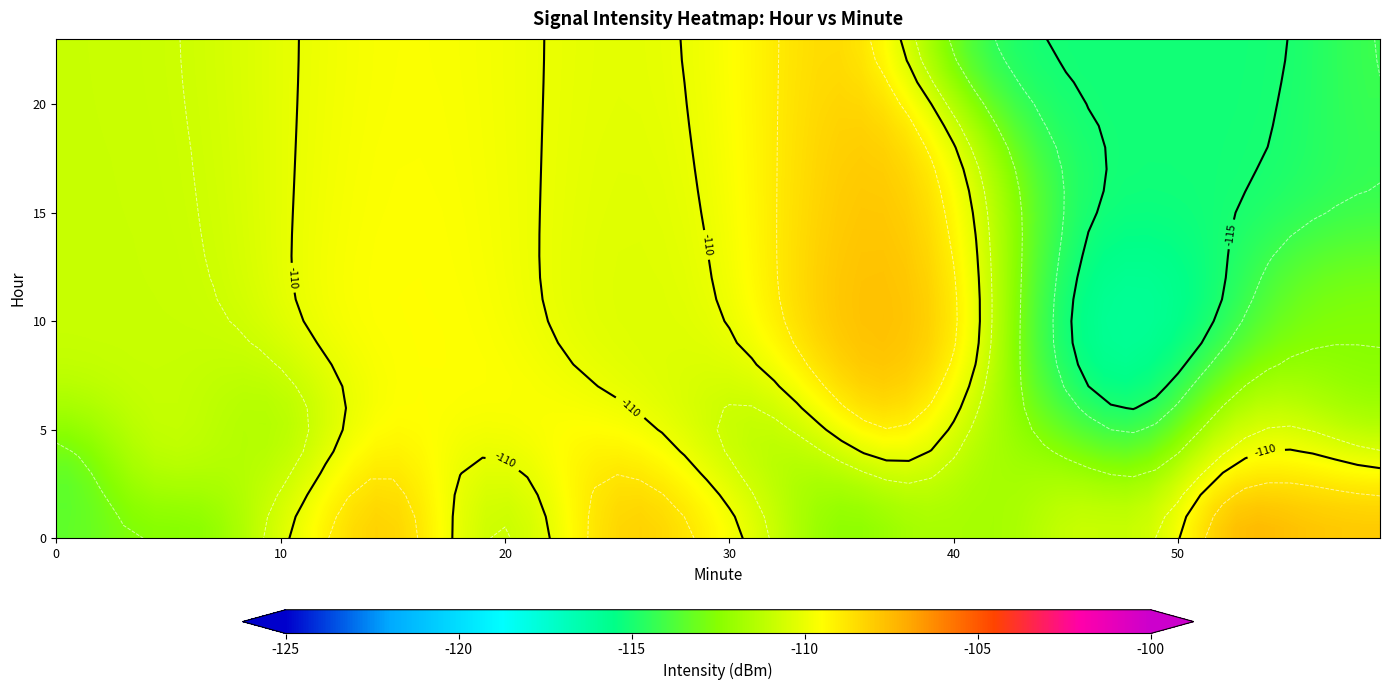

What is the sum of all 4 values?

-223.4